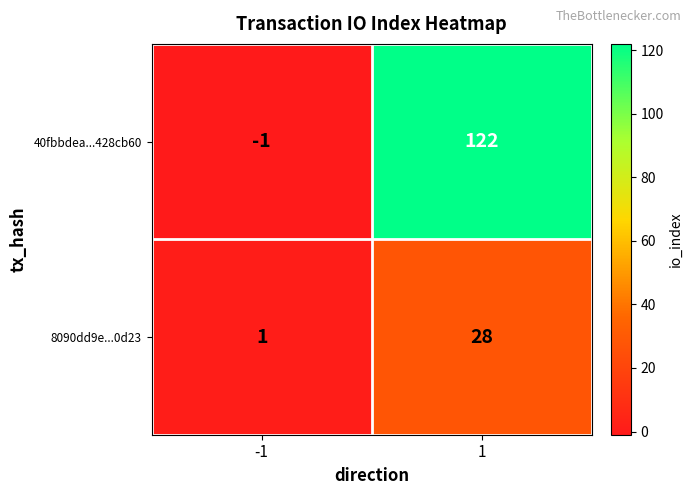

Between -1 and 1, which series saw the biggest shift?

40fbbdea...428cb60